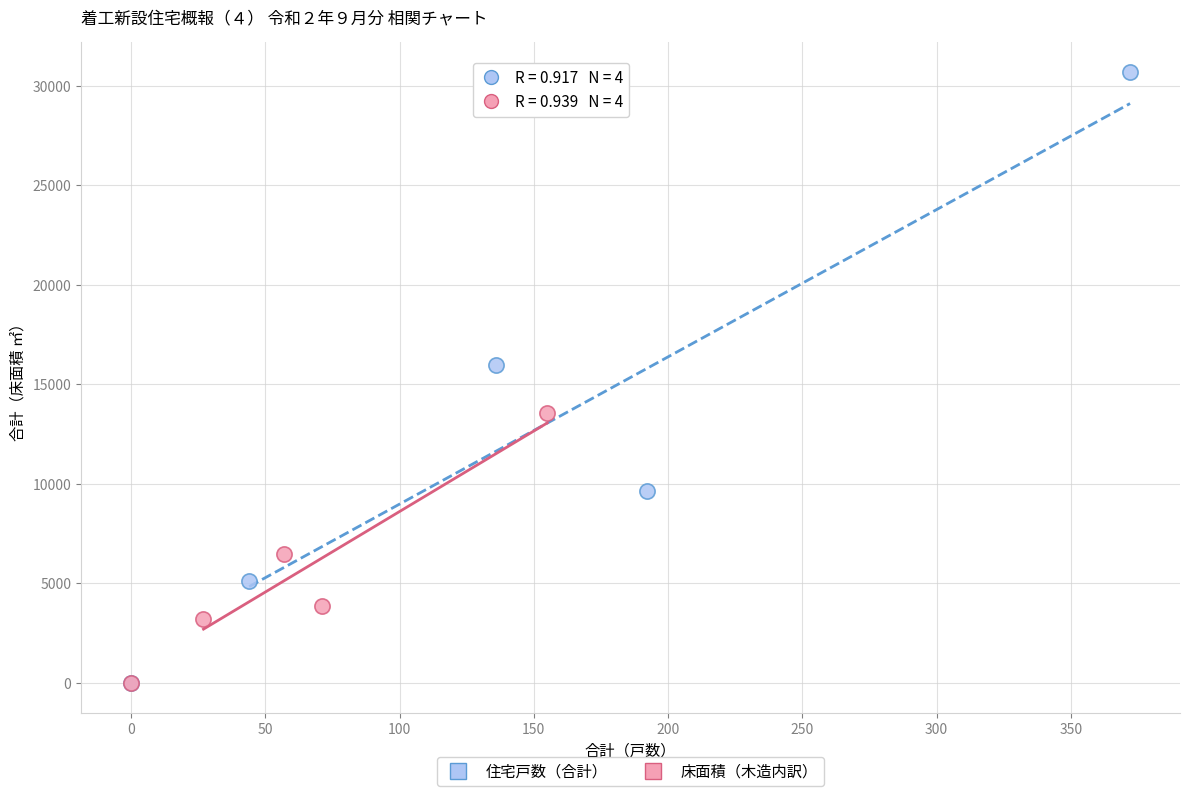

Which series reaches the maximum Y coordinate?

住宅戸数（合計）